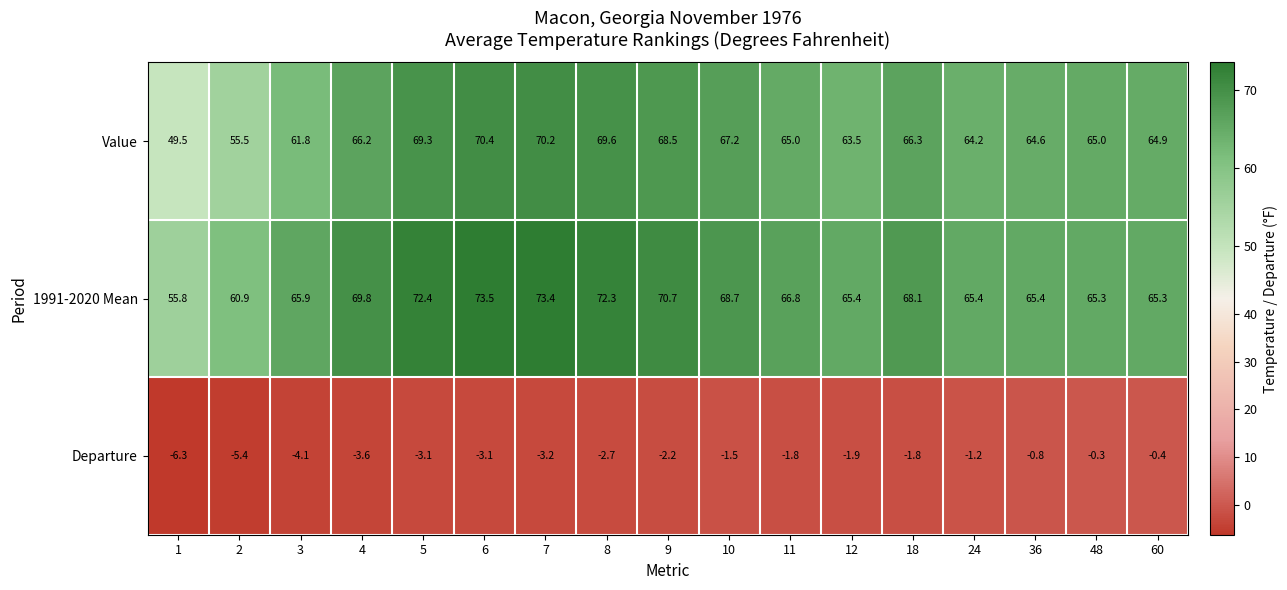

True or false: Departure has a value of -1.5 at 10.

True